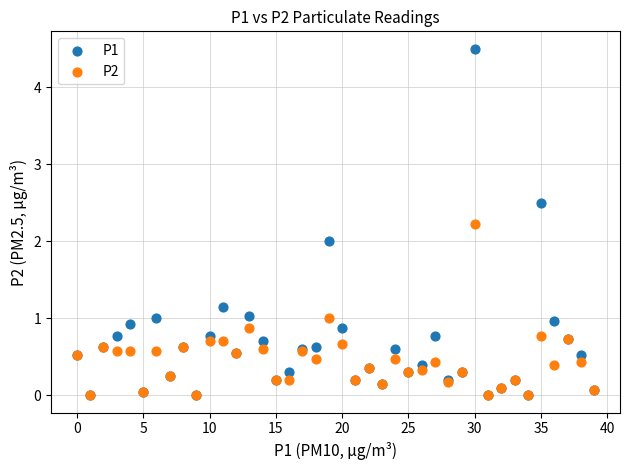

What are all the series names shown in the legend?

P1, P2